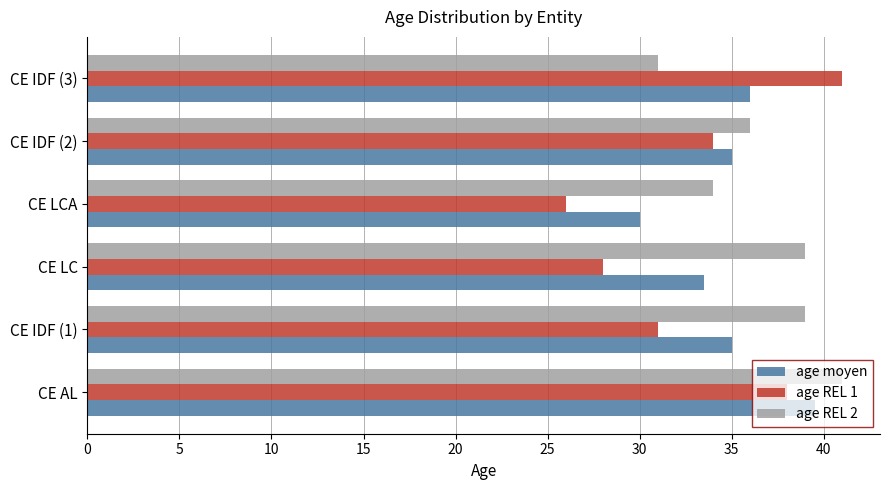

At which label does age REL 2 reach its peak?

CE AL